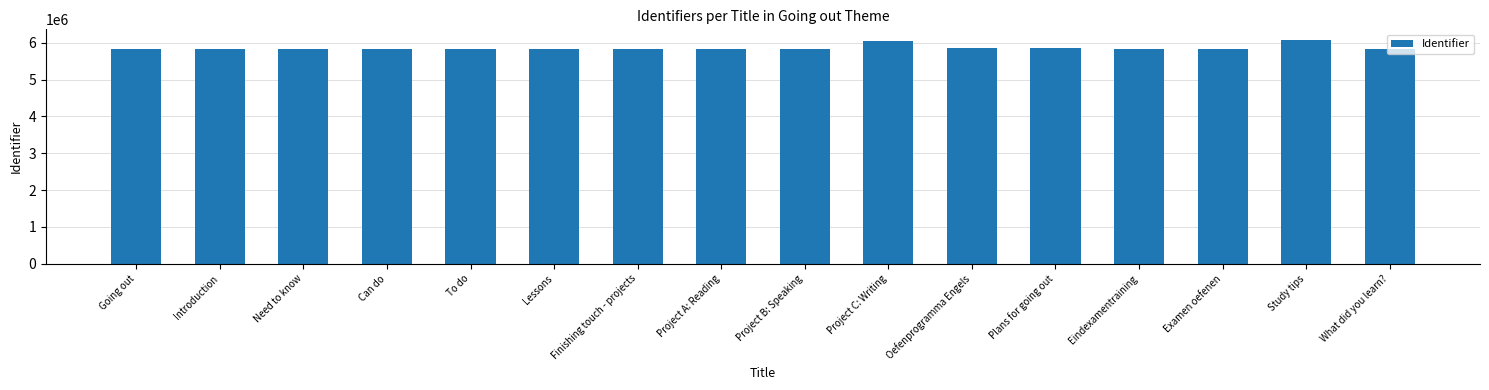

What is the ratio of the value at To do to the value at Going out?

1.0